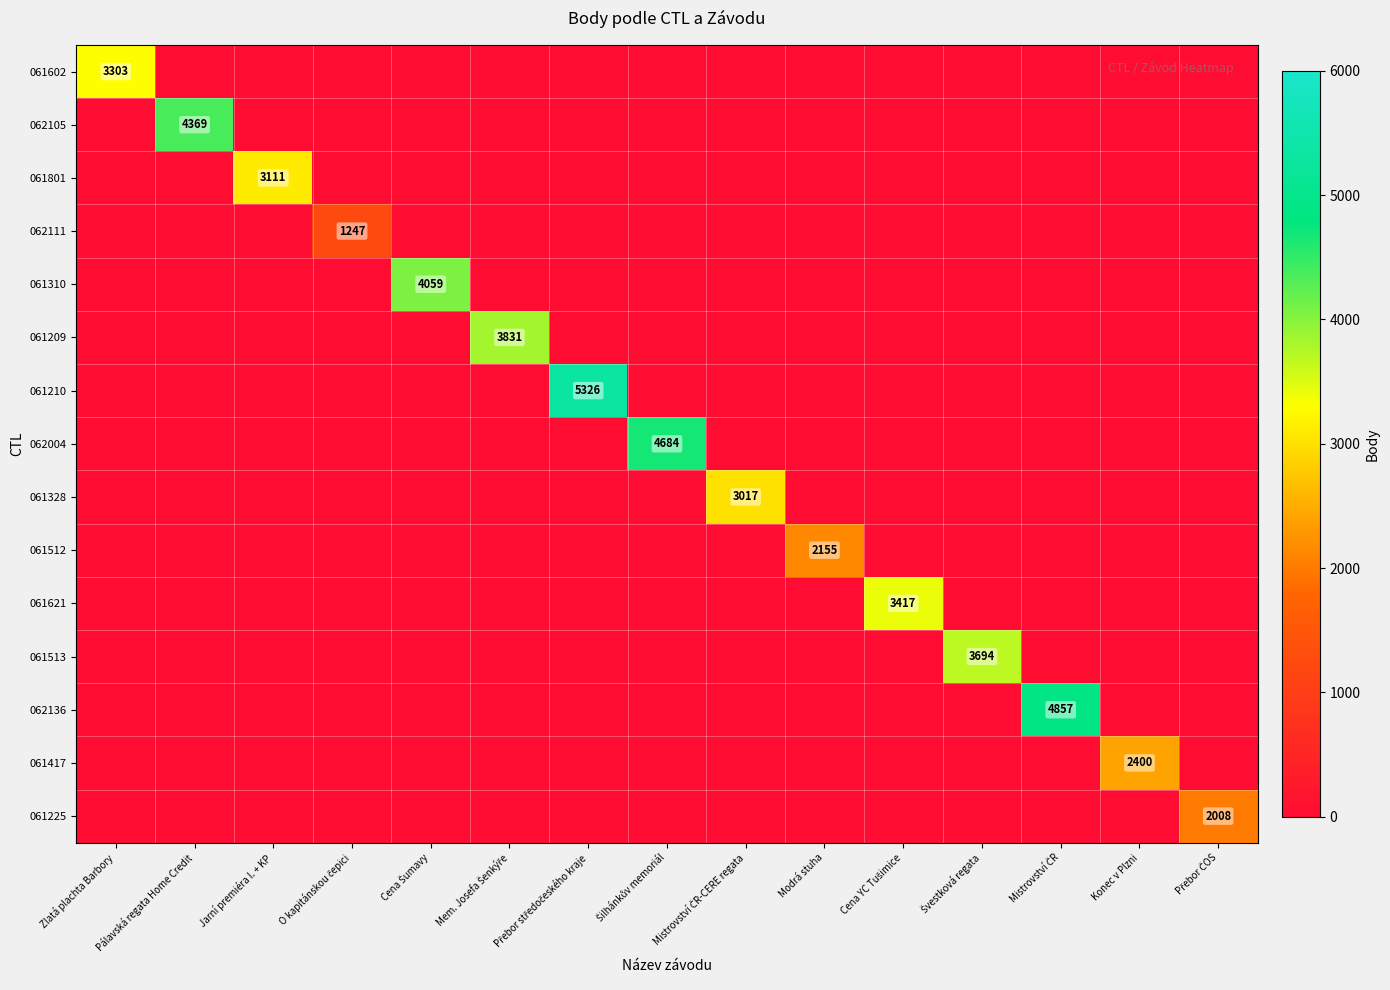

Between Mem. Josefa Šenkýře and Mistrovství ČR-CERE regata, which series saw the biggest shift?

061209